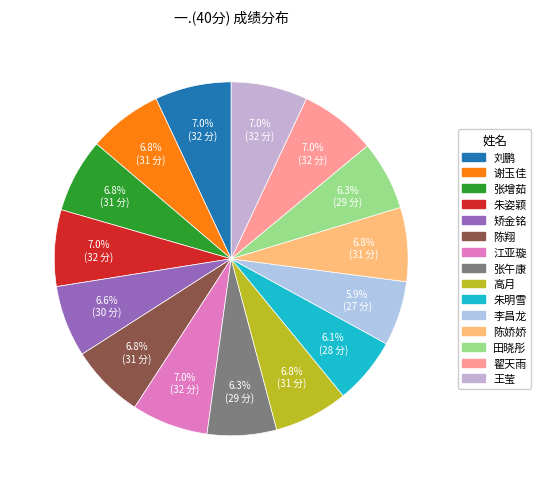

To the nearest percent, what is the average slice percentage?

7%